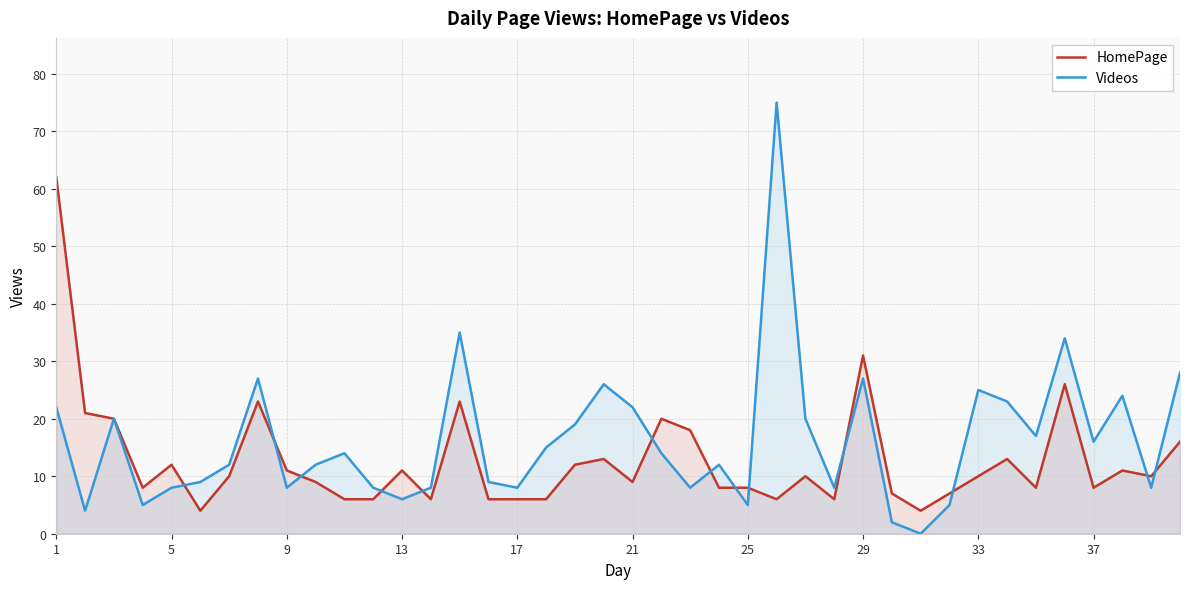

What is the maximum value shown in the chart?

75